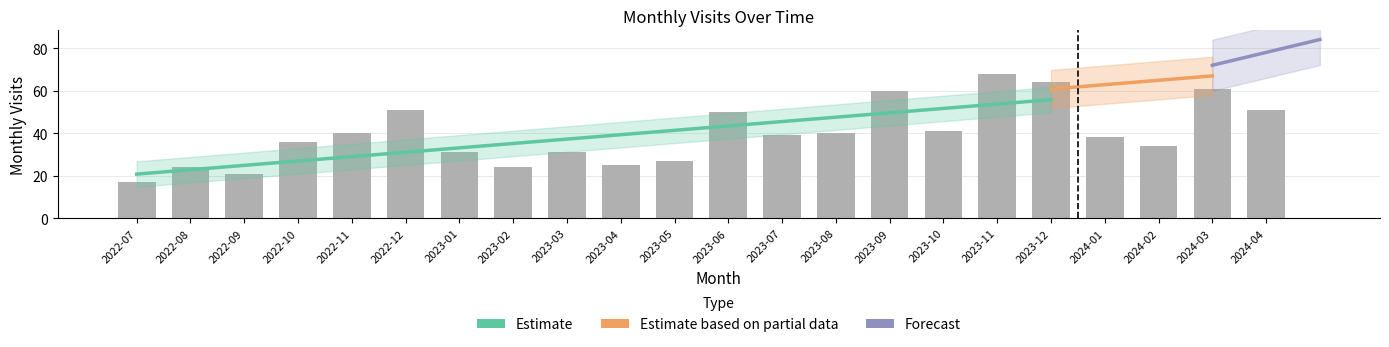

What is the change in value from 2022-11 to 2023-11?

+28